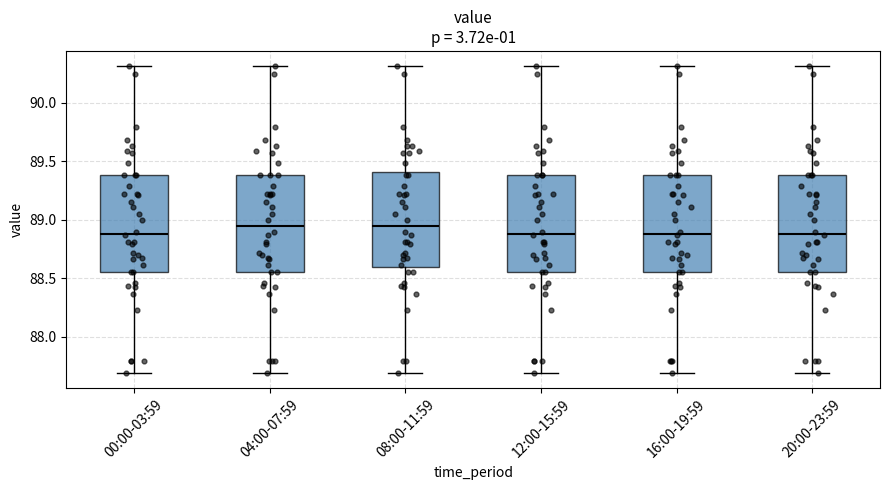

Where does the lower whisker of the box for 16:00-19:59 end on the y-axis? The values are not printed on the chart, so give them approximately, as read against the axis.

87.70